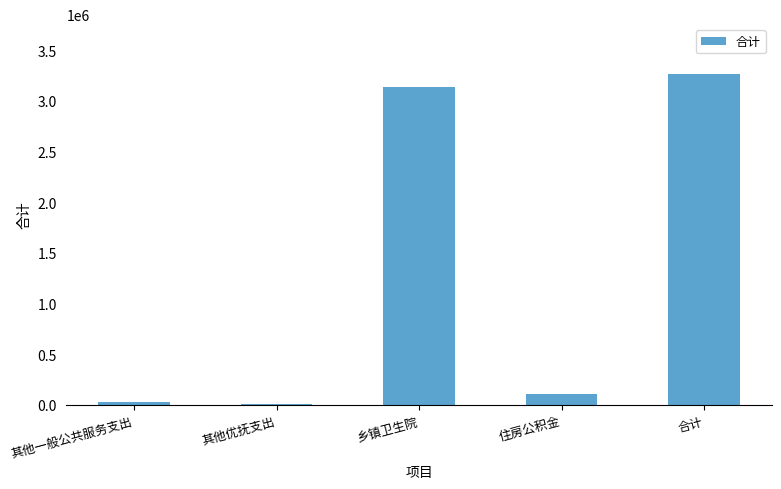

What is the sum of all values?

6531337.4